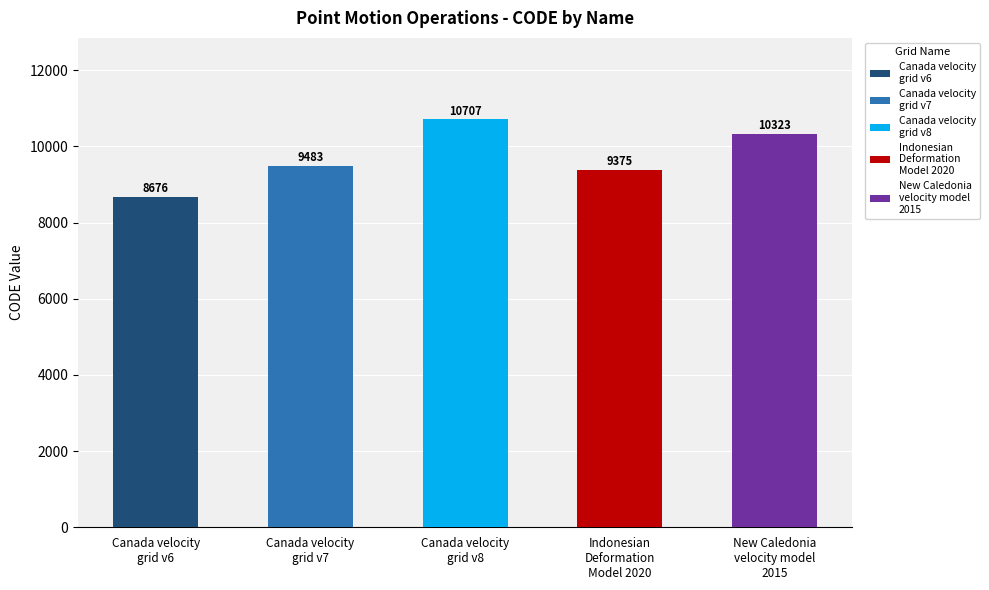

Does the chart contain any negative values?

No